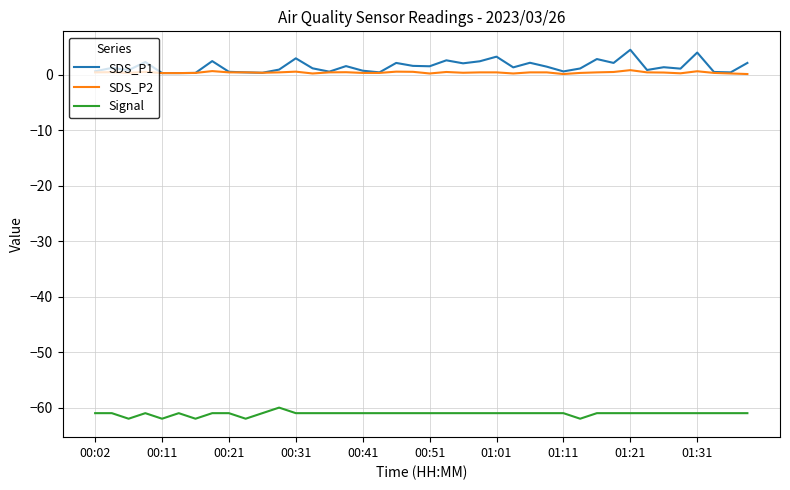

What is the greatest value displayed?

4.5